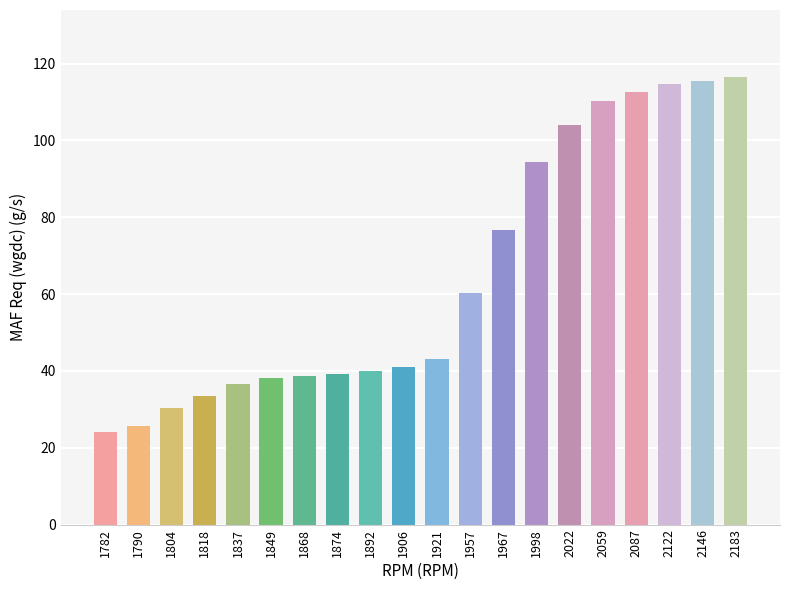

Between 1804 and 1892, which is larger?

1892